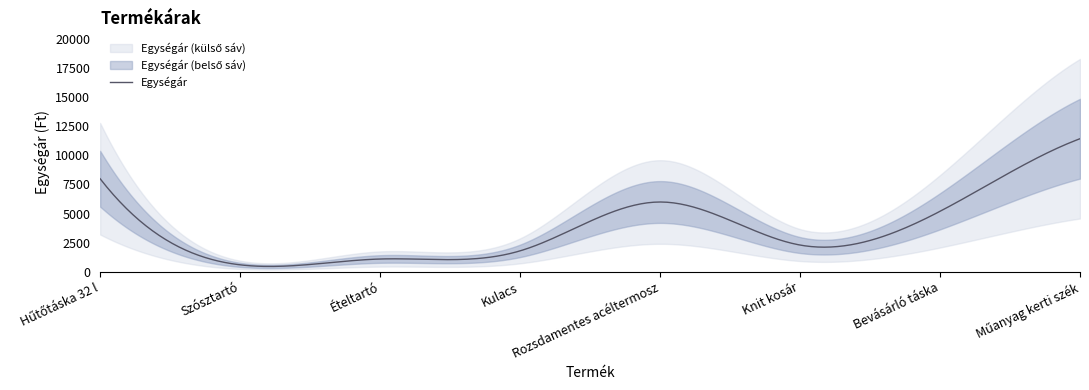

What is the label of the 5th point from the right?

Kulacs